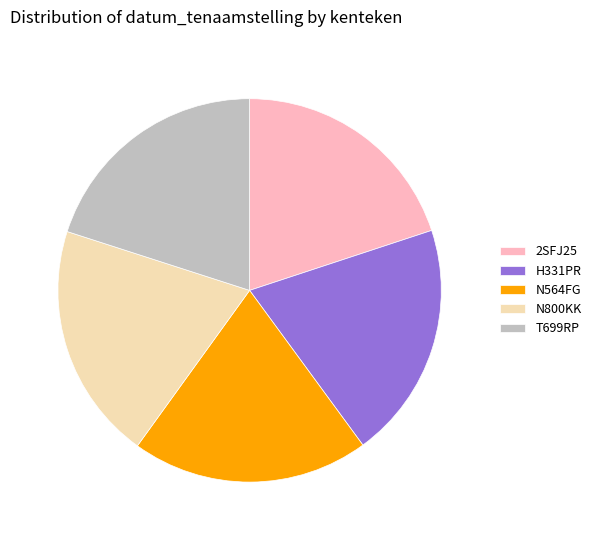

Does any single category account for the majority?

No